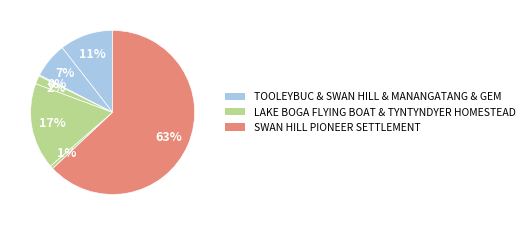

To the nearest percent, what is the difference between the largest and smallest slice percentages?

63%